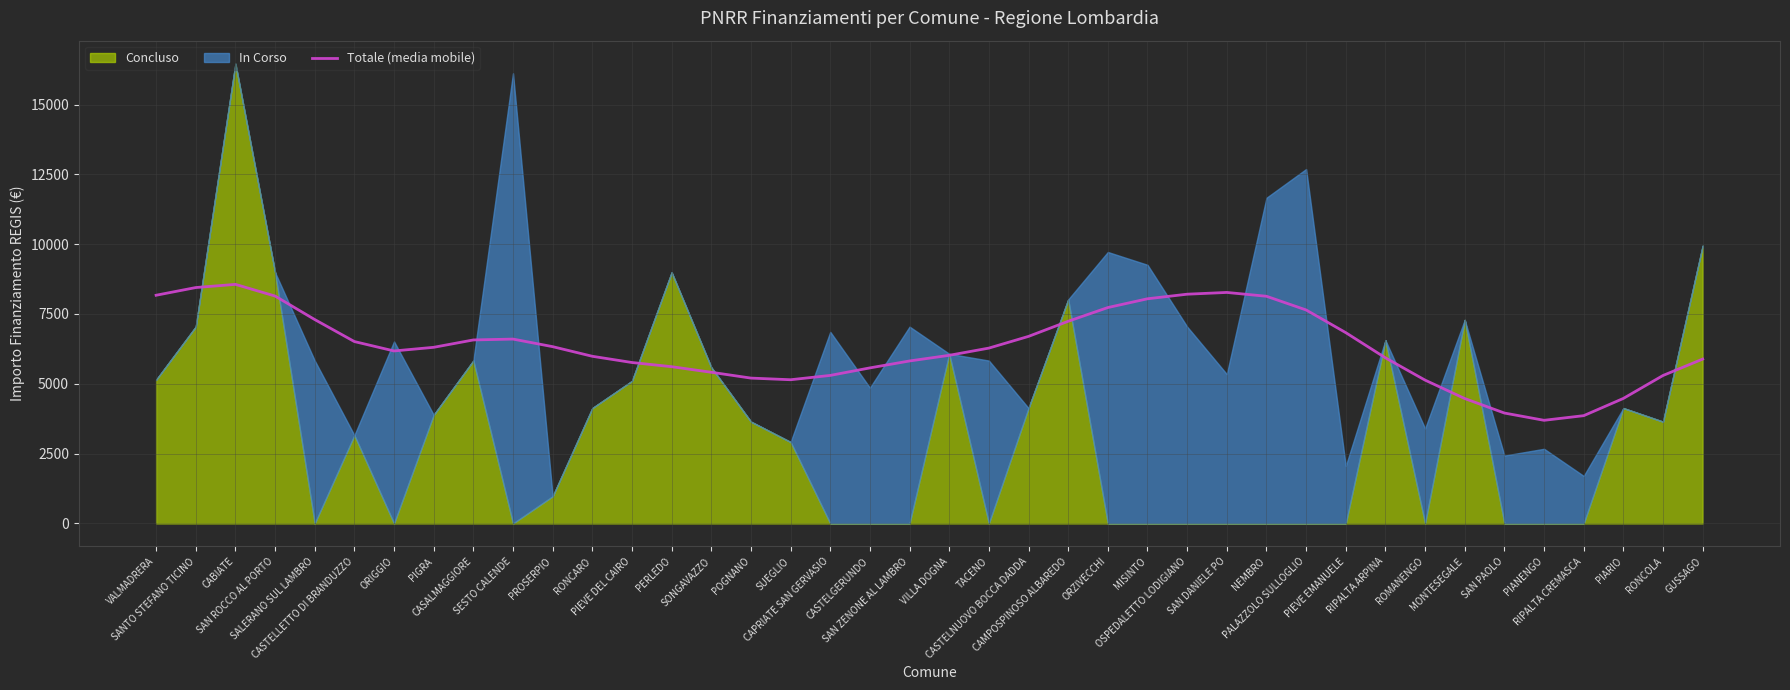

Count the number of categories in the chart.

40